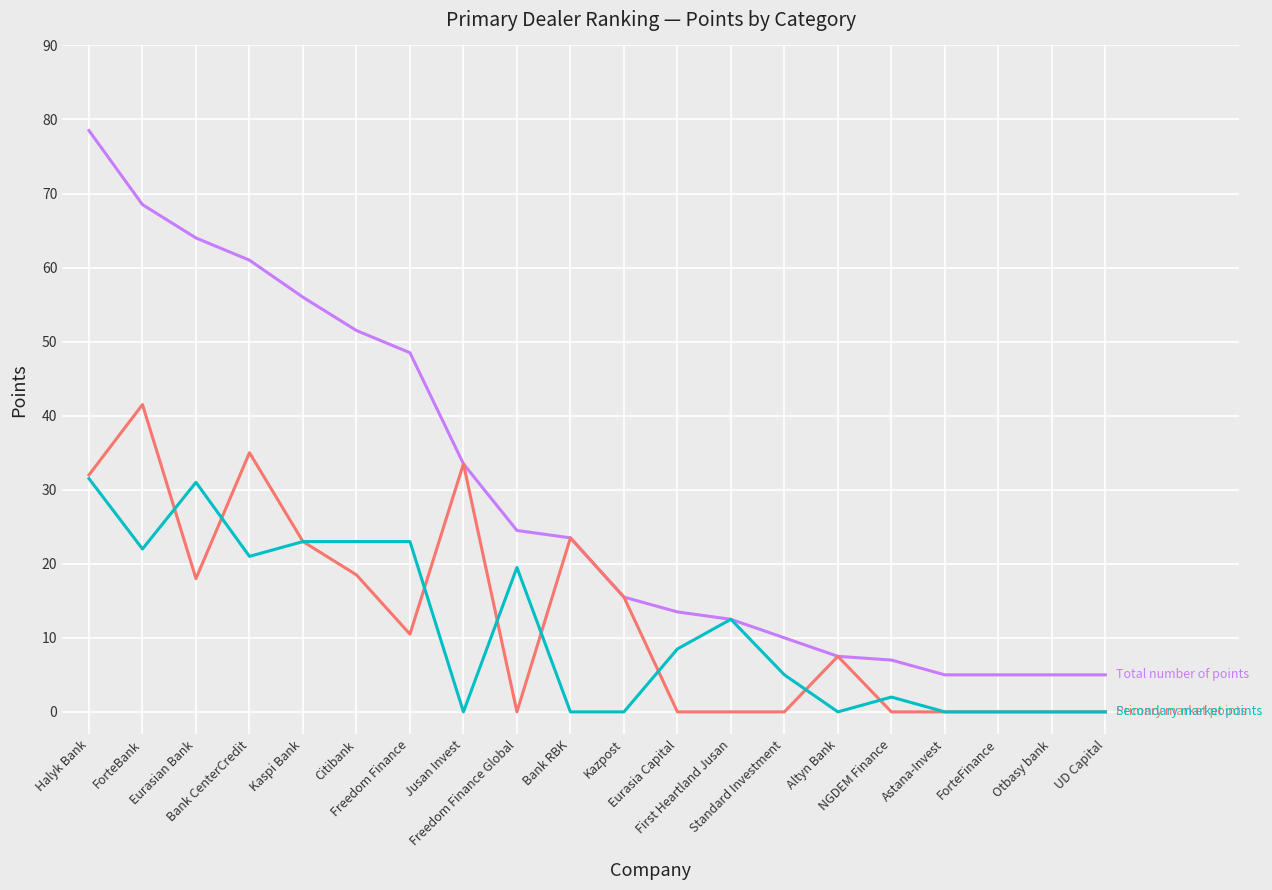

What is the greatest value displayed?

78.5